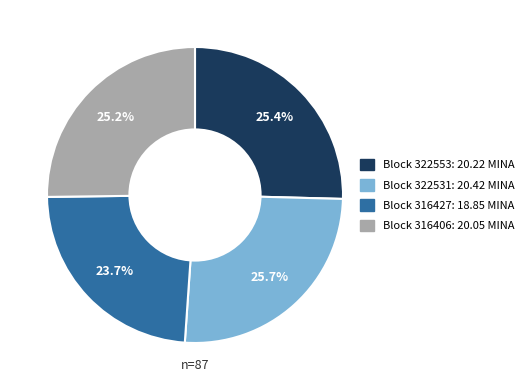

How many segments does this pie chart have?

4